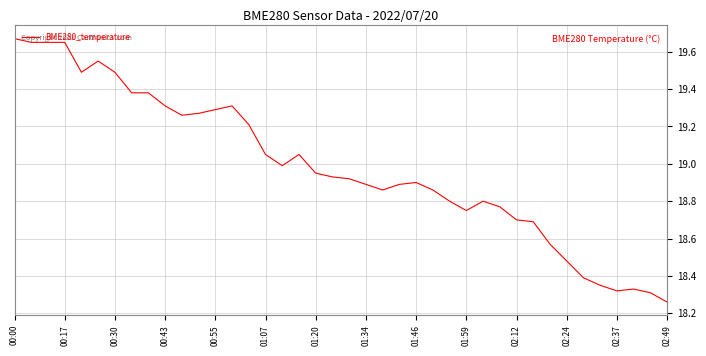

What is the difference between the maximum and minimum values?

1.4